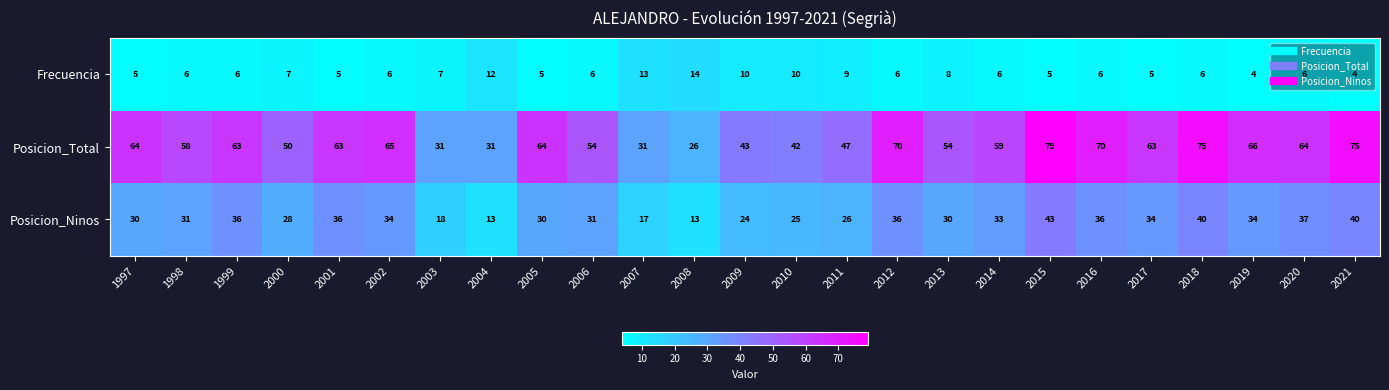

What is the total value across all series at 2008?

53